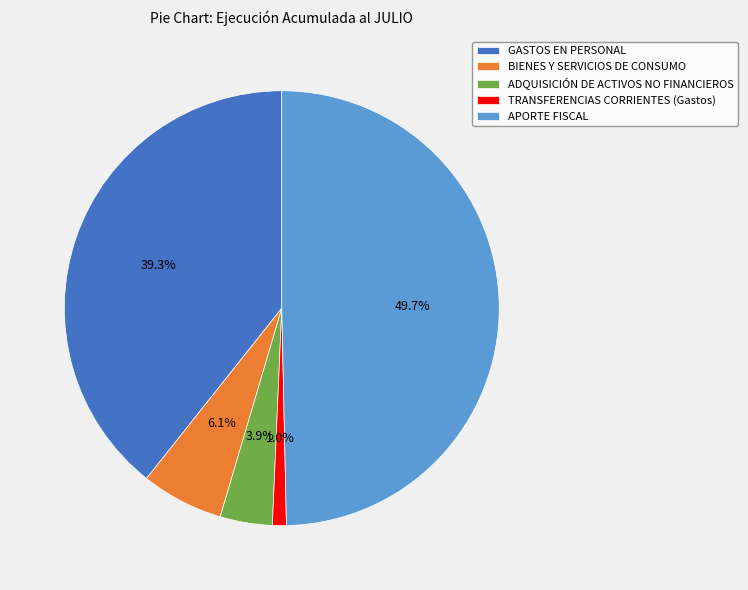

Which has a higher value, APORTE FISCAL or TRANSFERENCIAS CORRIENTES (Gastos)?

APORTE FISCAL